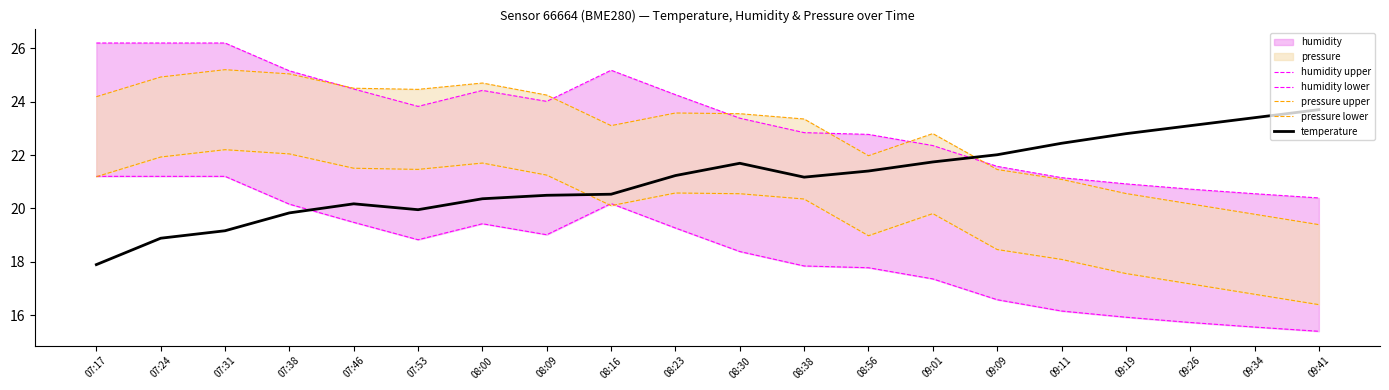

Reading left to right, what are all the values shown in this chart?

humidity upper: 26.2	26.2	26.2	25.2	24.5	23.8	24.4	24.0	25.2	24.3	23.4	22.8	22.8	22.4	21.6	21.2	20.9	20.7	20.5	20.4
humidity lower: 21.2	21.2	21.2	20.2	19.5	18.8	19.4	19.0	20.2	19.3	18.4	17.8	17.8	17.4	16.6	16.2	15.9	15.7	15.5	15.4
pressure upper: 24.2	24.9	25.2	25.0	24.5	24.5	24.7	24.2	23.1	23.6	23.5	23.4	22.0	22.8	21.5	21.1	20.6	20.2	19.8	19.4
pressure lower: 21.2	21.9	22.2	22.0	21.5	21.5	21.7	21.2	20.1	20.6	20.5	20.4	19.0	19.8	18.5	18.1	17.6	17.2	16.8	16.4
temperature: 17.9	18.9	19.2	19.8	20.2	19.9	20.4	20.5	20.5	21.2	21.7	21.2	21.4	21.7	22.0	22.4	22.8	23.1	23.4	23.7